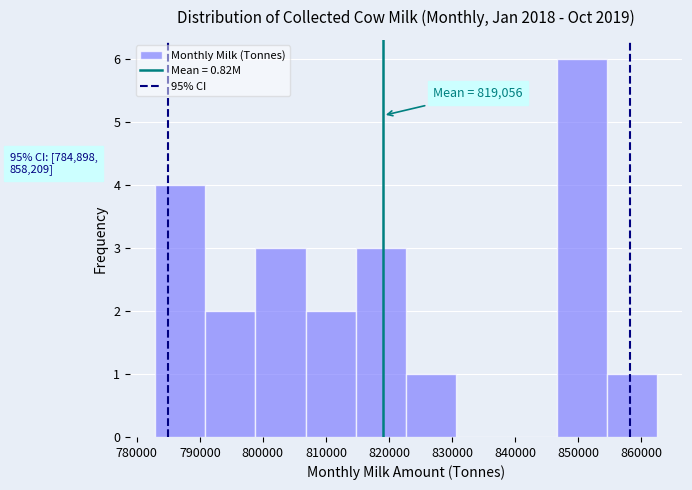

Which range on the x-axis has the tallest bar?

847000 to 855000